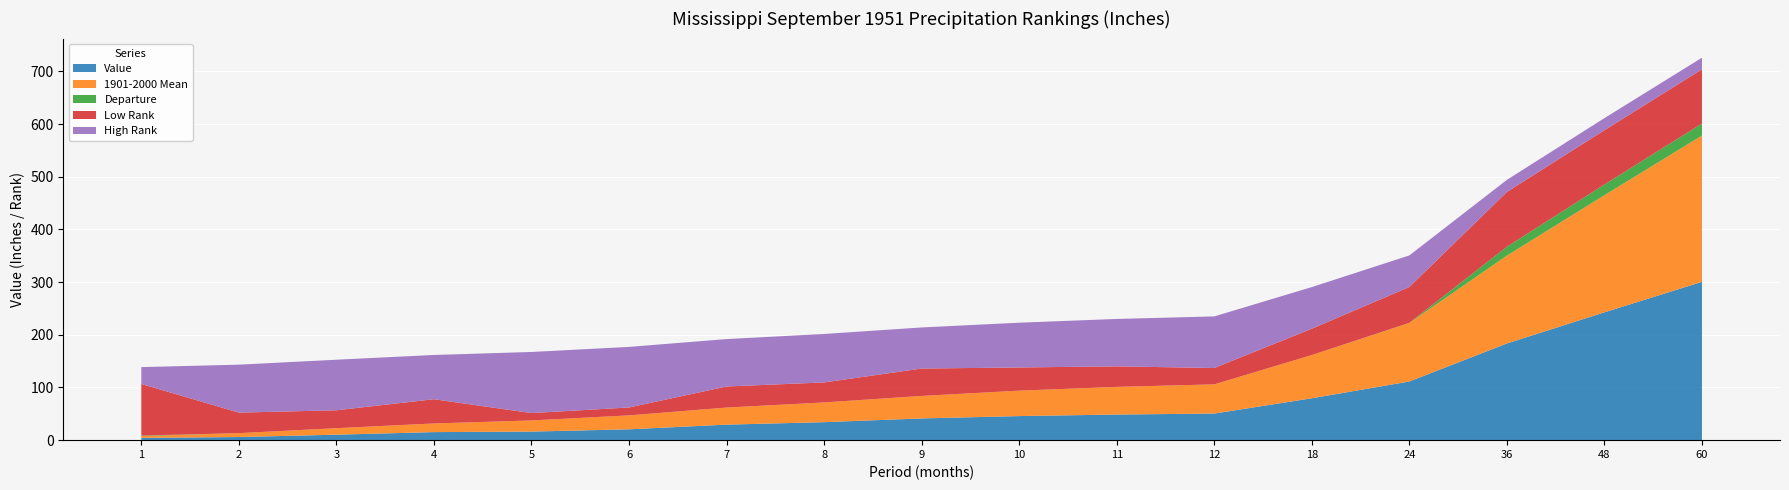

Reading left to right, extract all data points from this chart.

Value: 1=4.3	2=6.0	3=10.4	4=15.3	5=16.3	6=20.6	7=29.5	8=34.2	9=41.3	10=45.7	11=48.6	12=50.5	18=79.5	24=111.4	36=183.6	48=242.7	60=300.6
1901-2000 Mean: 1=3.4	2=7.3	3=12.3	4=16.4	5=21.2	6=26.4	7=32.4	8=37.4	9=42.7	10=48.3	11=52.5	12=55.5	18=82.1	24=111.2	36=166.8	48=222.4	60=277.8
Departure: 1=0.9	2=-1.4	3=-1.9	4=-1.1	5=-4.9	6=-5.8	7=-2.9	8=-3.2	9=-1.4	10=-2.6	11=-3.9	12=-5.0	18=-2.6	24=0.2	36=16.8	48=20.3	60=22.8
Low Rank: 1=98.0	2=39.0	3=34.0	4=46.0	5=14.0	6=15.0	7=40.0	8=38.0	9=52.0	10=44.0	11=39.0	12=31.0	18=50.0	24=68.0	36=104.0	48=103.0	60=103.0
High Rank: 1=32.0	2=91.0	3=96.0	4=84.0	5=116.0	6=115.0	7=90.0	8=92.0	9=78.0	10=85.0	11=90.0	12=98.0	18=79.0	24=60.0	36=23.0	48=23.0	60=22.0